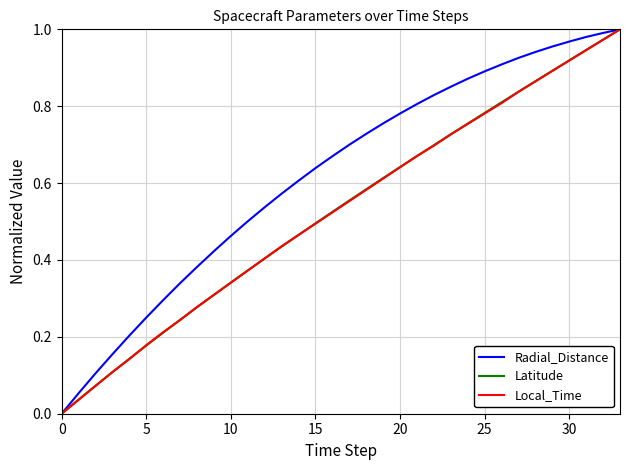

Which series has the largest total across all categories?

Radial_Distance